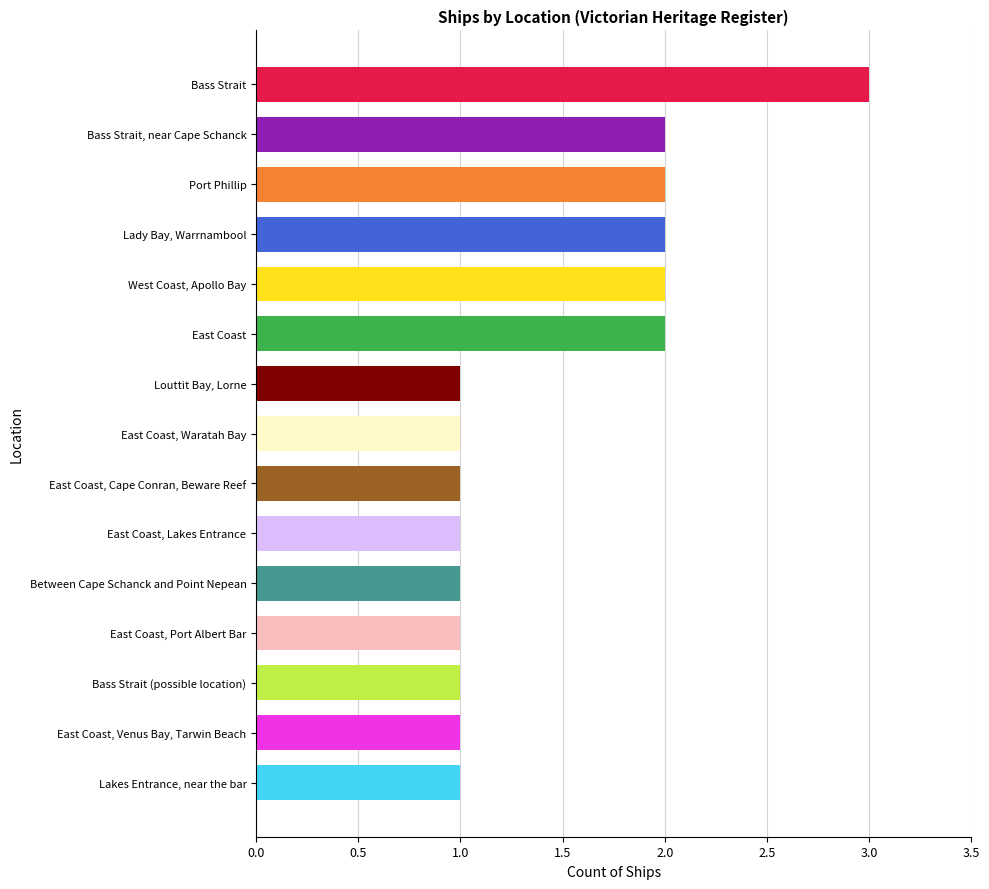

What is the greatest value displayed?

3